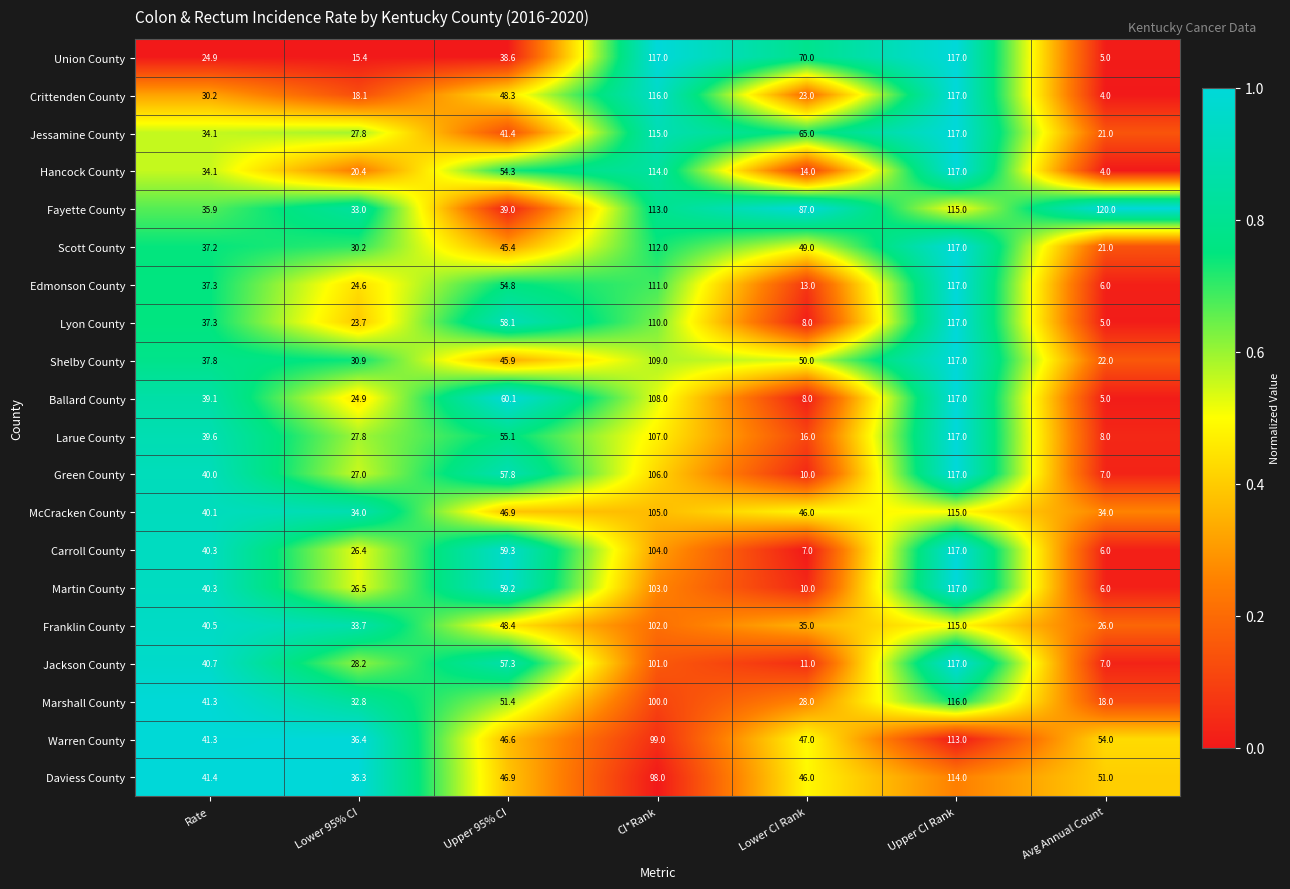

What is the sum of the Hancock County values at Upper 95% CI and Avg Annual Count?

58.3